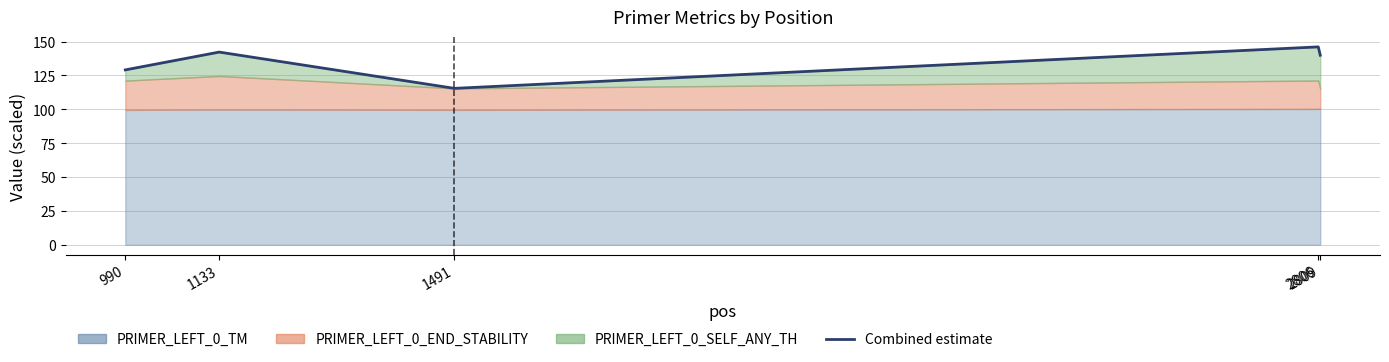

What is the sum of the values at 1133 and 1491?

257.7